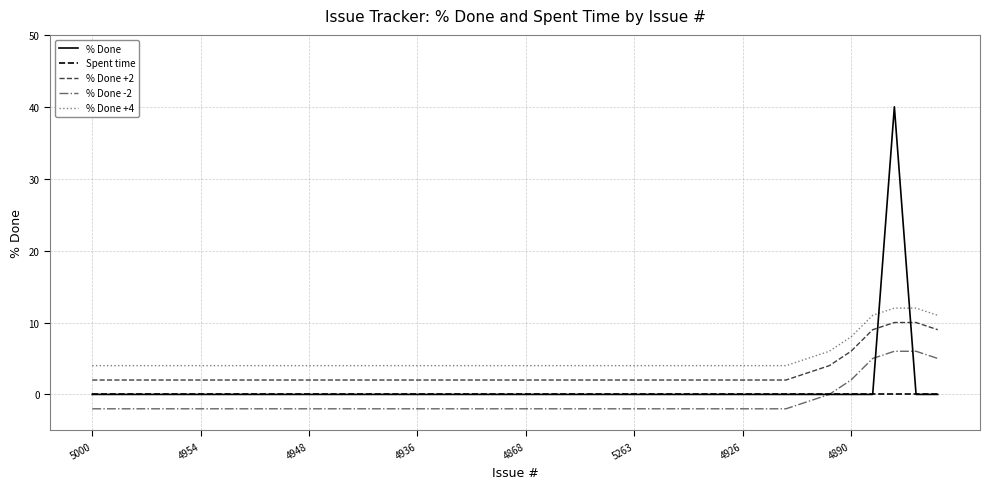

True or false: % Done -2 has more than 2 interior local peaks.

False